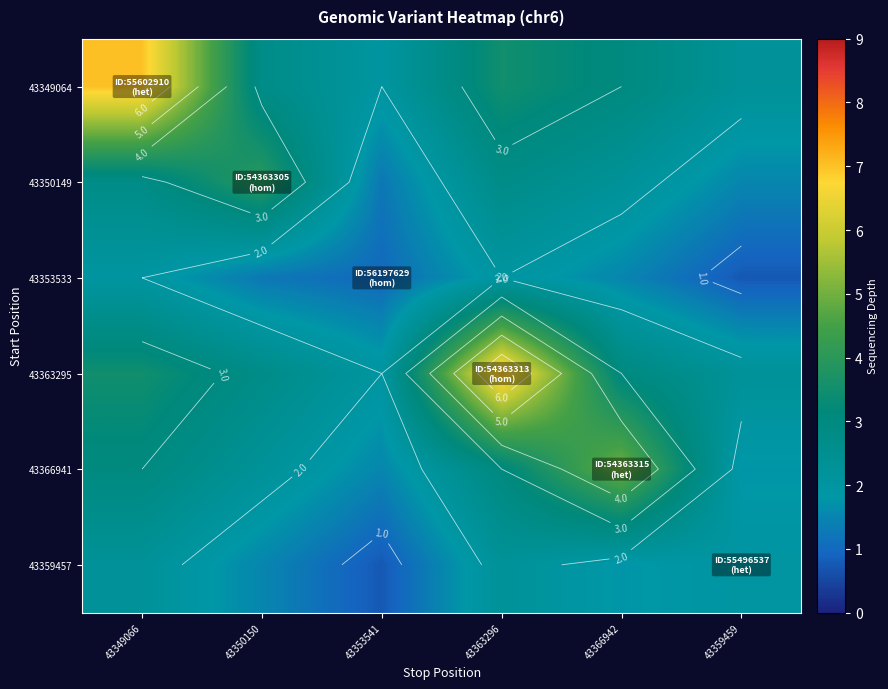

What is the approximate value of 43359457 at 43350150?

1.5